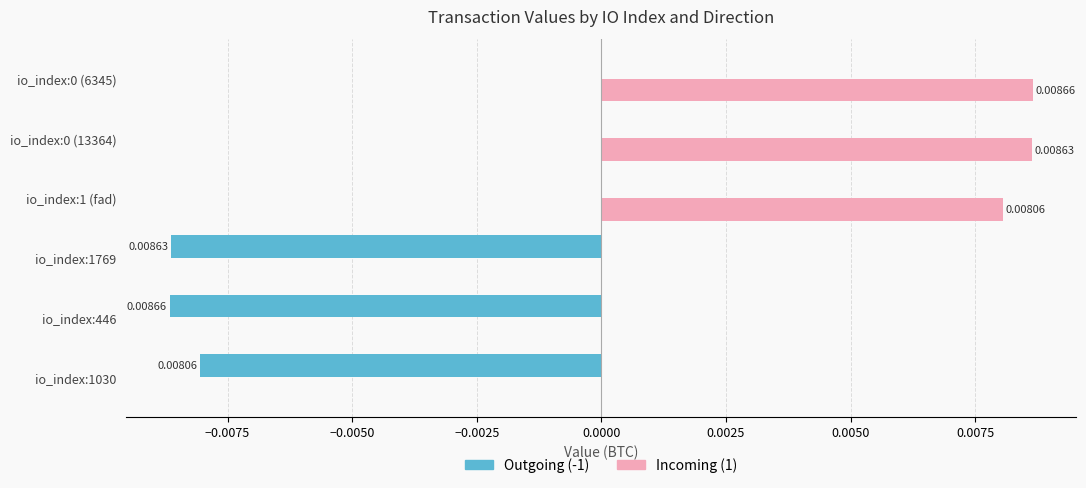

Is the value of Outgoing (-1) at io_index:1 (fad) greater than the value of Incoming (1) at io_index:0 (6345)?

No